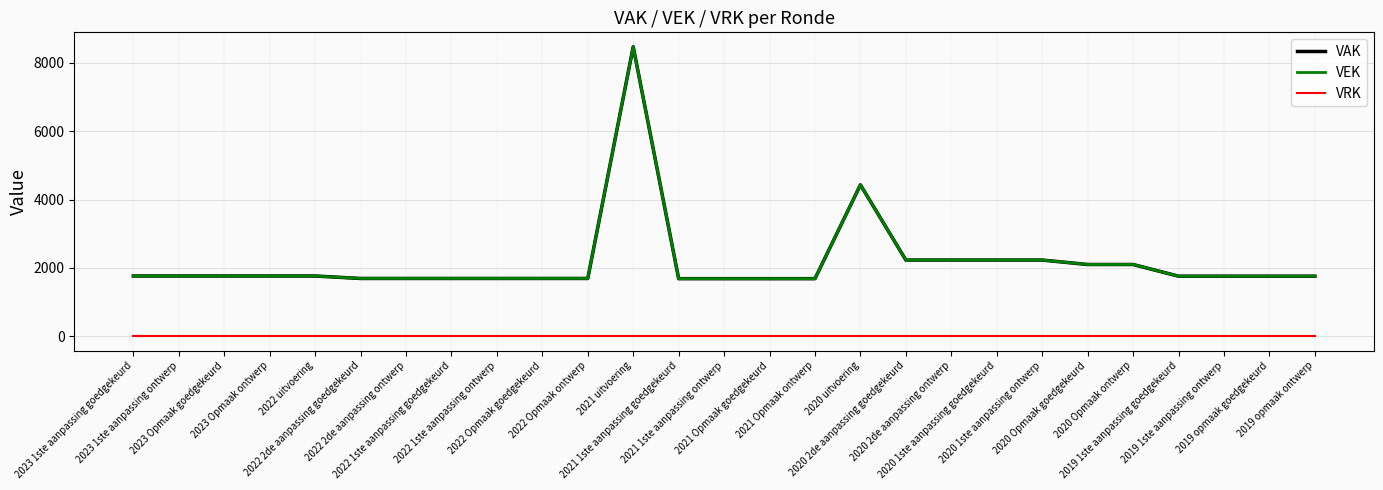

Is this an area chart (filled region under the line)?

No